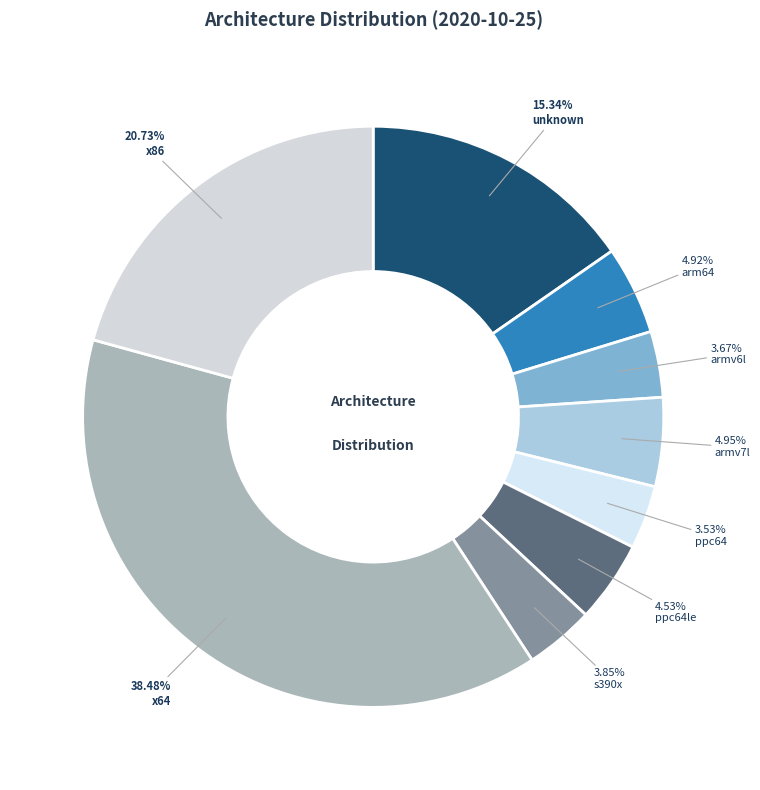

How much of the chart is everything except ppc64le?

95.5%